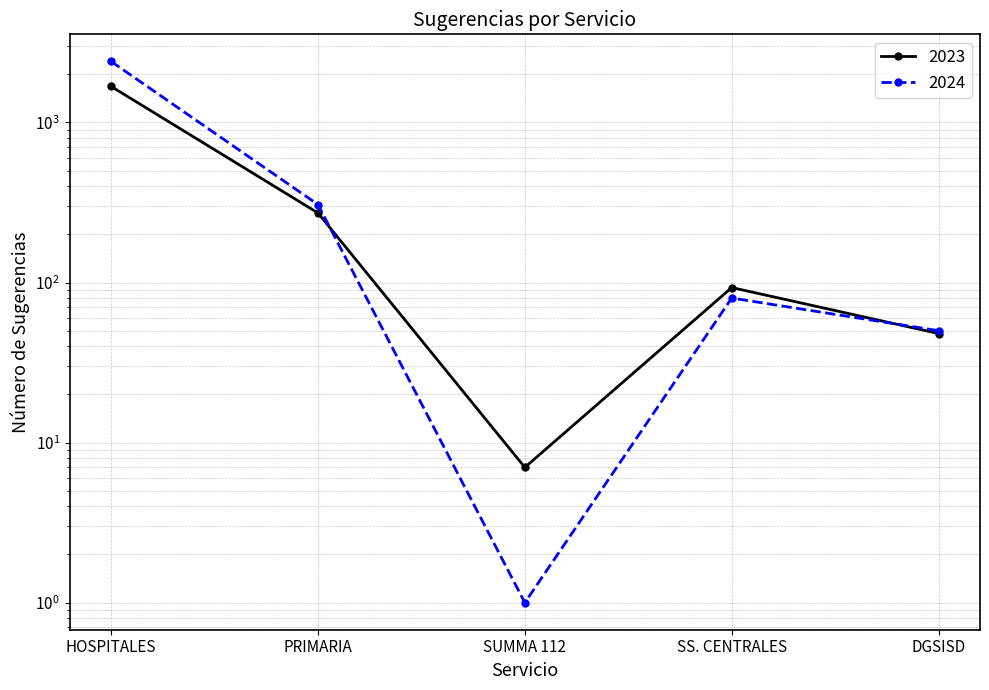

Reading left to right, extract all data points from this chart.

2023: 1680	272	7	93	48
2024: 2407	307	1	80	50